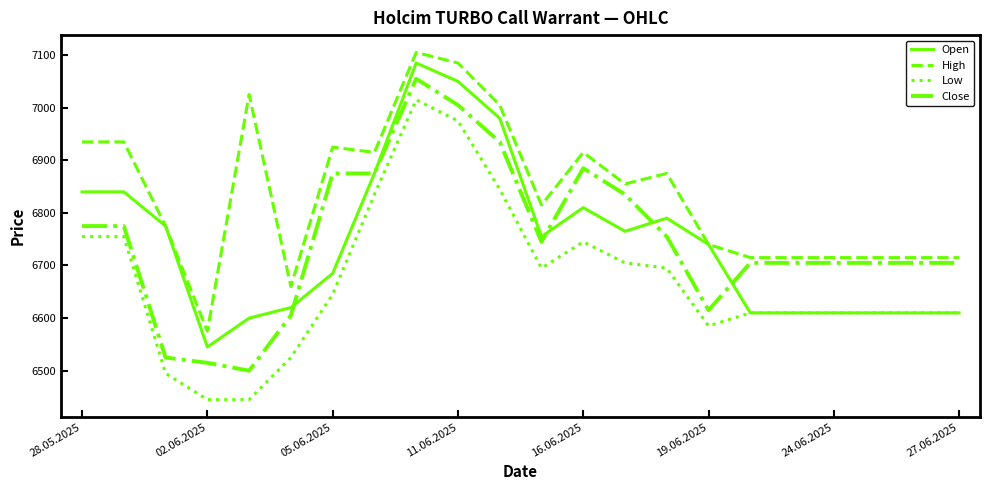

Which series has the largest range (max minus min)?

Low